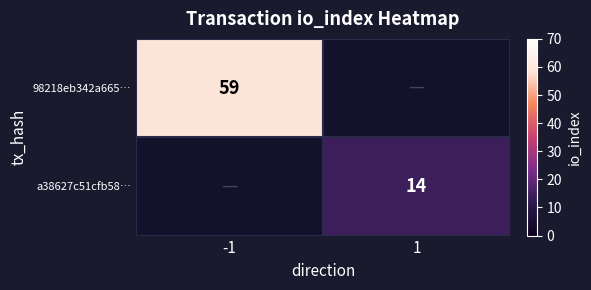

Is the value of 98218eb342a665… at -1 greater than the value of a38627c51cfb58… at 1?

Yes